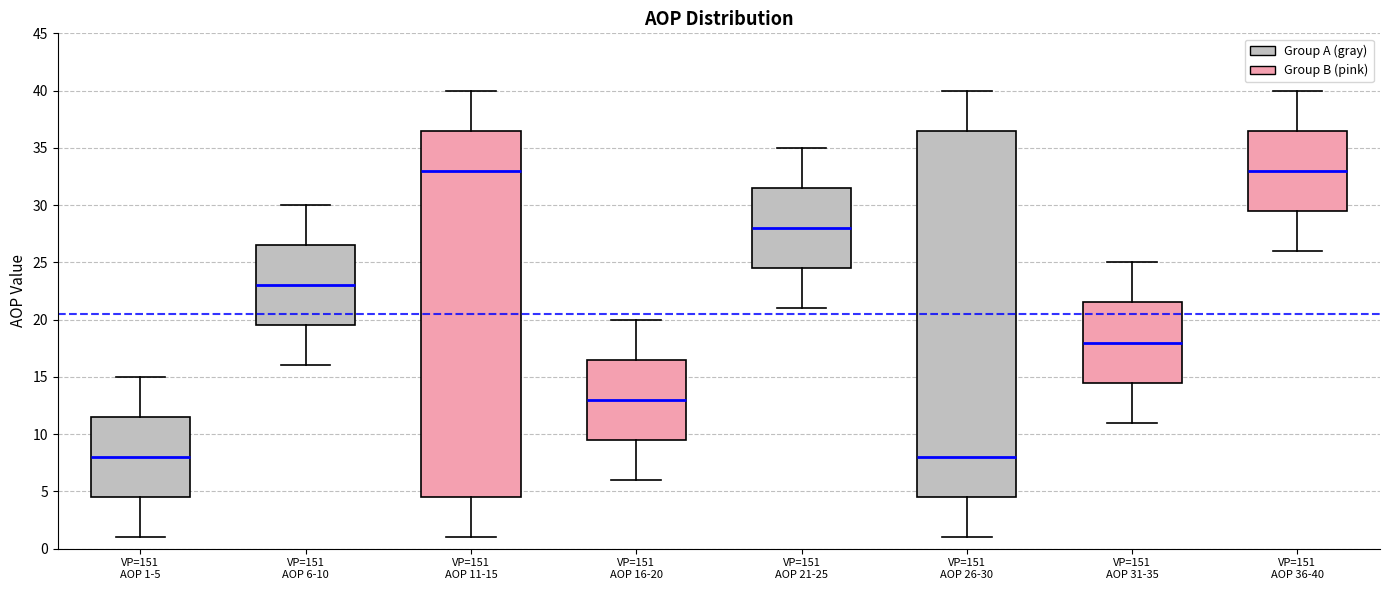

Reading left to right, read every box against the y-axis: the position of its median line, the range the box covers, and the ends of its whiskers. The values are not printed on the chart, so give them approximately, as read against the axis.

VP=151 AOP 1-5: median 8.0, box 4.5 to 11.5, whiskers 1.0 to 15.0
VP=151 AOP 6-10: median 23.0, box 19.5 to 26.5, whiskers 16.0 to 30.0
VP=151 AOP 11-15: median 33.0, box 4.5 to 36.5, whiskers 1.0 to 40.0
VP=151 AOP 16-20: median 13.0, box 9.5 to 16.5, whiskers 6.0 to 20.0
VP=151 AOP 21-25: median 28.0, box 24.5 to 31.5, whiskers 21.0 to 35.0
VP=151 AOP 26-30: median 8.0, box 4.5 to 36.5, whiskers 1.0 to 40.0
VP=151 AOP 31-35: median 18.0, box 14.5 to 21.5, whiskers 11.0 to 25.0
VP=151 AOP 36-40: median 33.0, box 29.5 to 36.5, whiskers 26.0 to 40.0